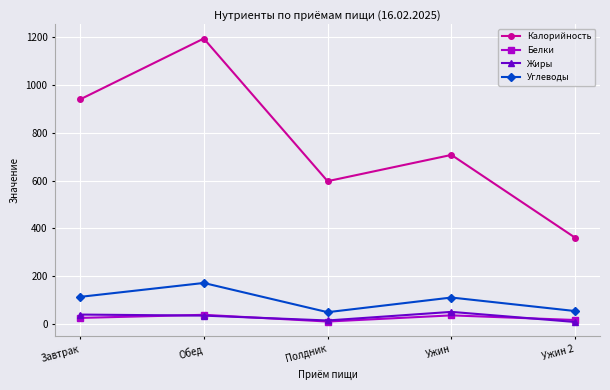

Does the chart display data point markers on the line(s)?

Yes